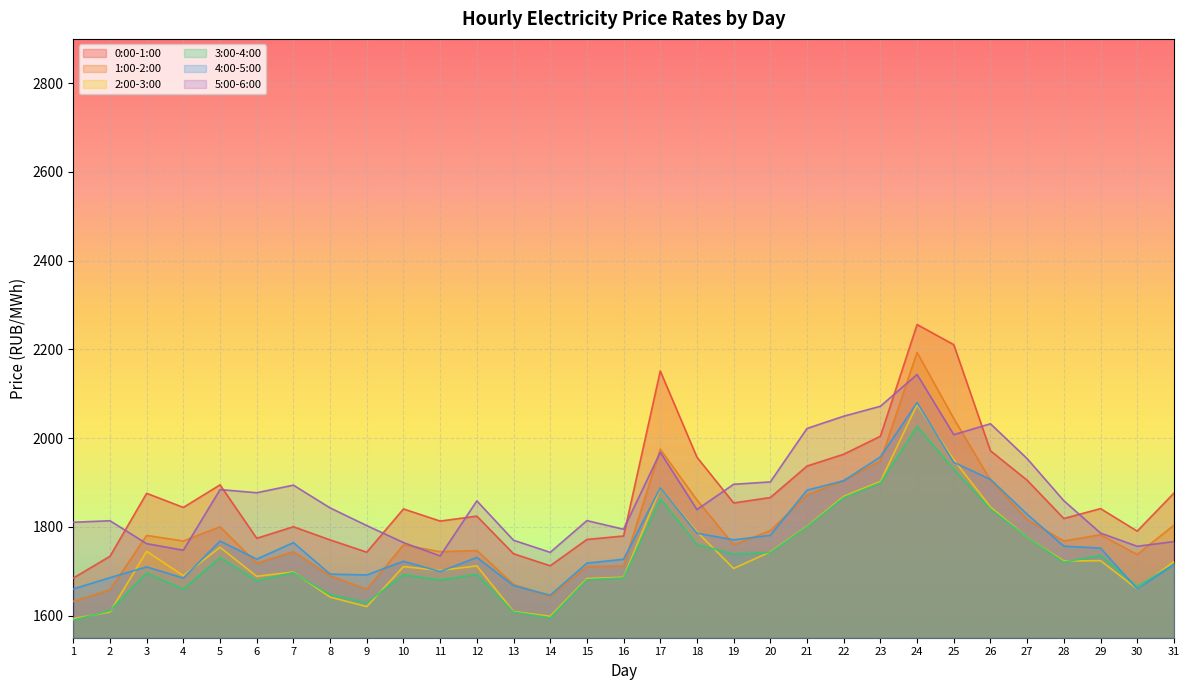

Read the 2:00-3:00 value at 10.

1710.3